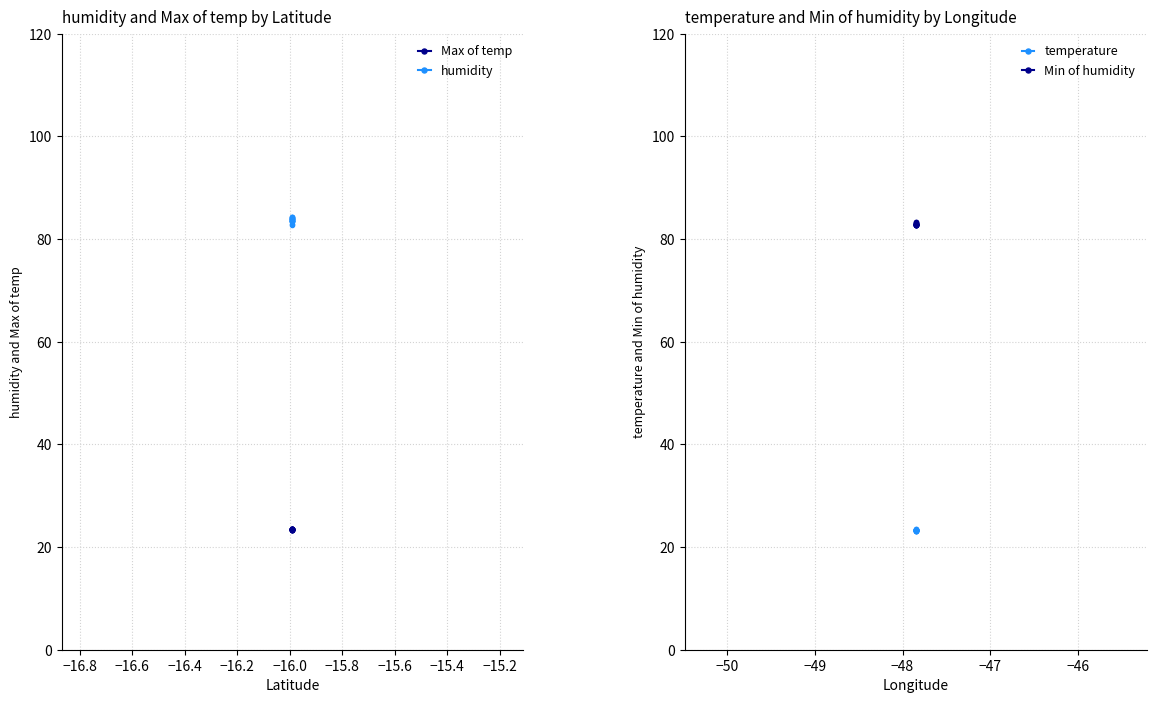

Reading right to left, what are all the values shown in this chart?

Max of temp: 23.2	23.3	23.2	23.3	23.3	23.4	23.4	23.4	23.5	23.4	23.4	23.4	23.5	23.4	23.5	23.6	23.6	23.6	23.6
humidity: 84.0	83.7	83.5	83.6	83.6	83.5	83.4	84.0	84.1	84.3	84.4	83.8	84.2	83.9	84.2	83.8	83.5	82.9	82.8
temperature: 23.2	23.2	23.2	23.2	23.3	23.3	23.2	23.3	23.1	23.1	23.0	23.2	23.3	23.3	23.2	23.3	23.4	23.6	23.5
Min of humidity: 82.8	82.8	82.9	82.9	82.8	82.8	82.9	82.9	82.8	82.8	83.2	83.0	83.0	83.3	83.2	82.9	82.9	82.8	82.8